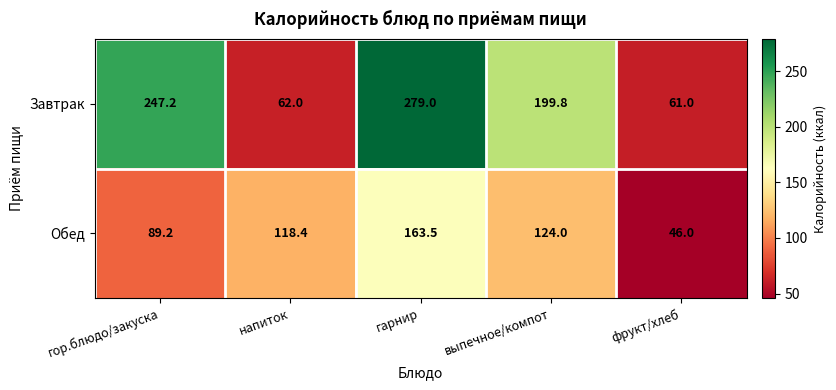

How many data points in Завтрак are less than 199?

2